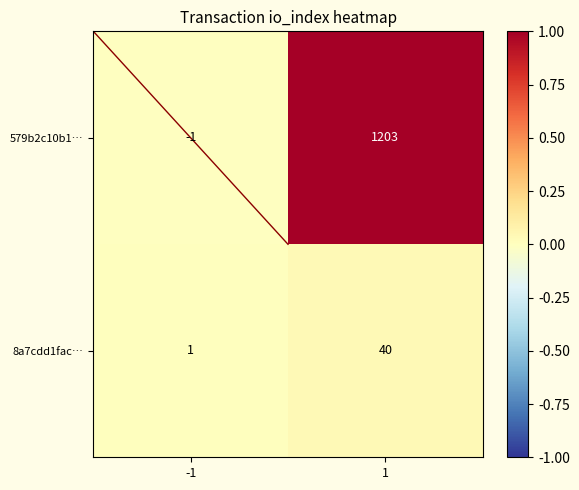

What is the sum of the 8a7cdd1fac… values at -1 and 1?

41